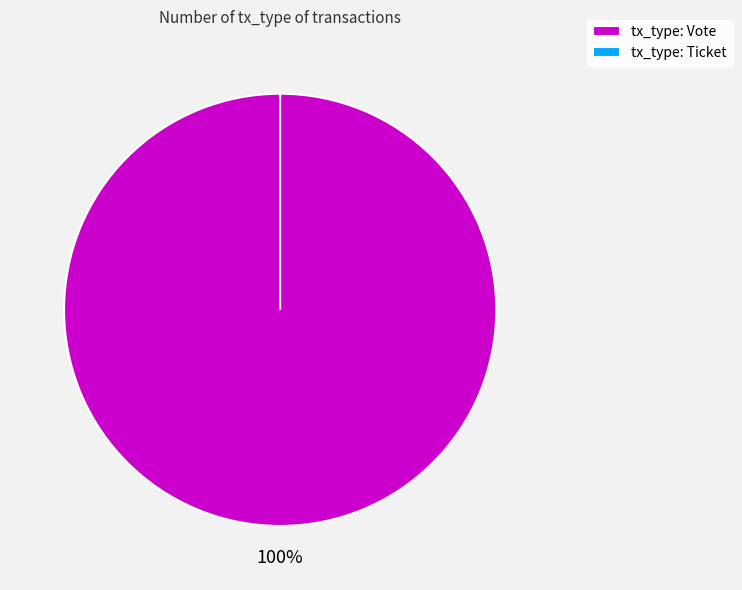

What is the majority slice?

tx_type: Vote